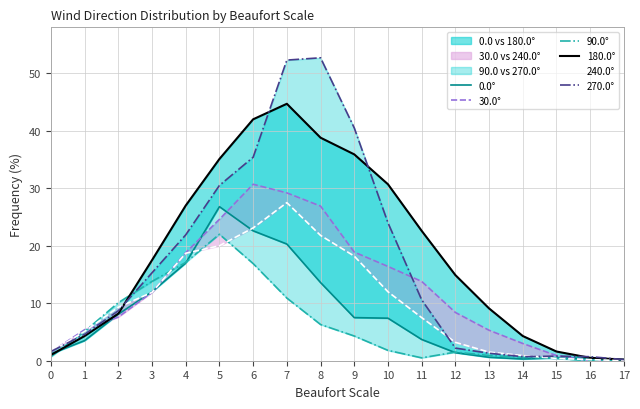

True or false: 270.0° has a value of 52.3 at 7.

True